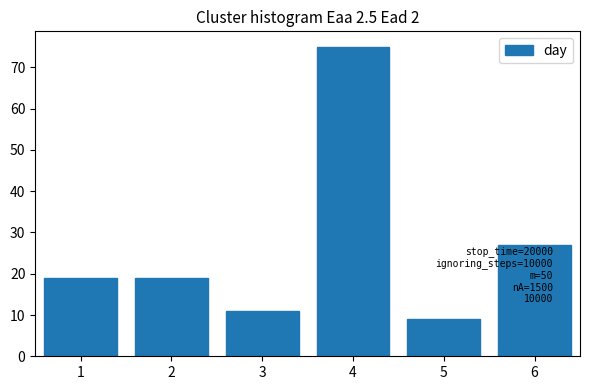

Reading right to left, list all the values displayed in this chart.

6=27	5=9	4=75	3=11	2=19	1=19